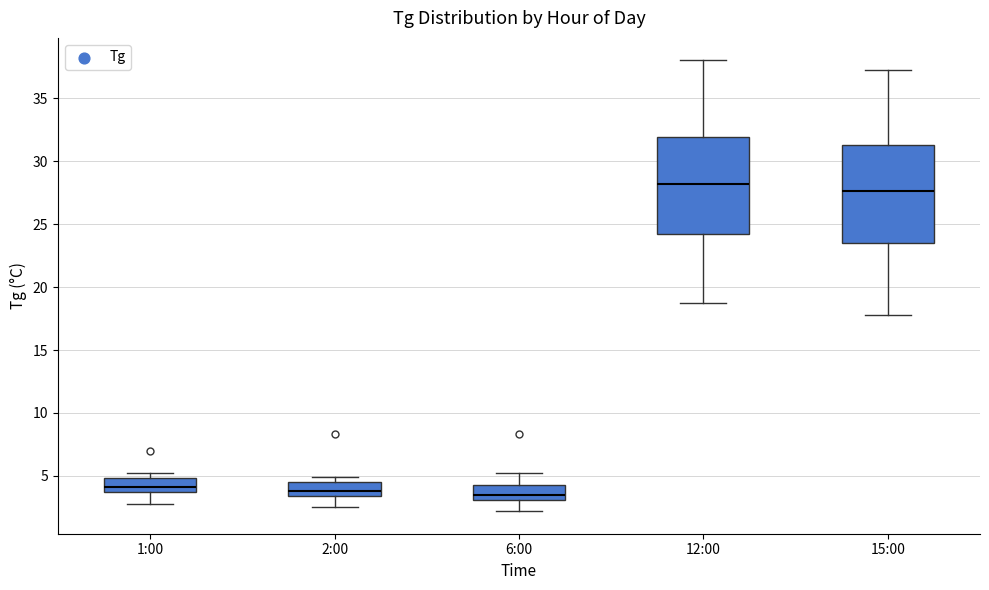

Where does the median line of the box for 6:00 sit on the y-axis? The values are not printed on the chart, so give them approximately, as read against the axis.

3.5